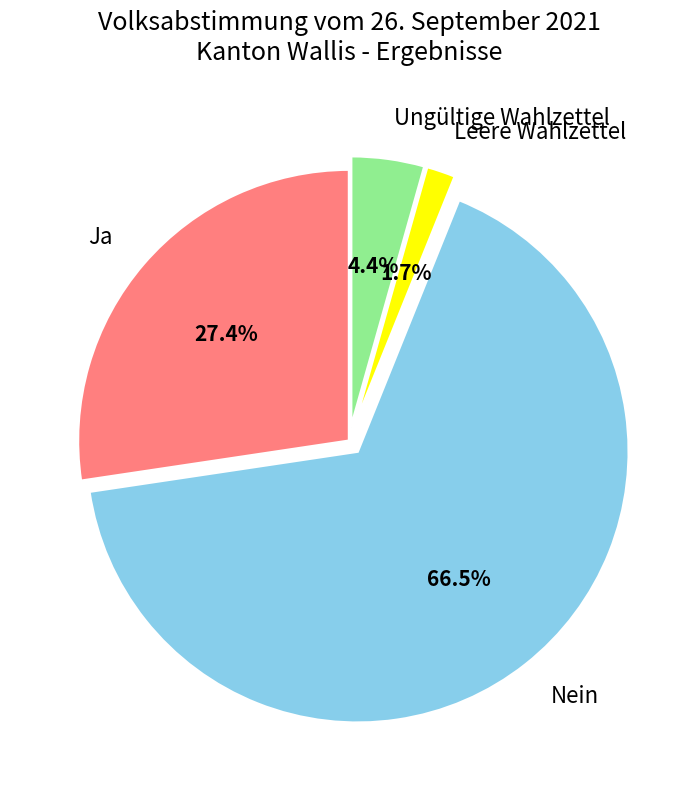

Does Nein account for over 50% of the chart?

Yes